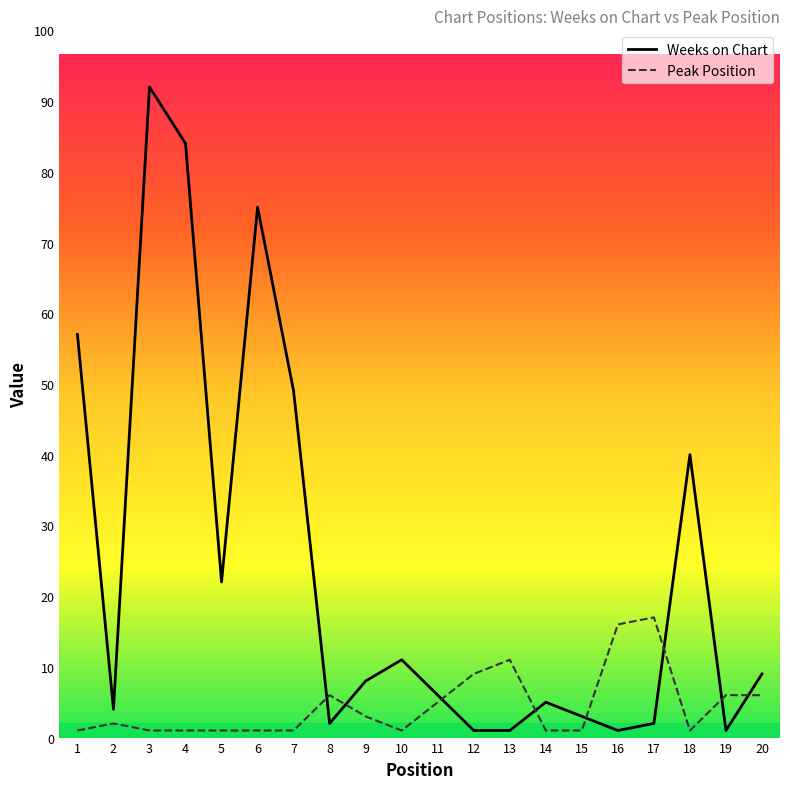

True or false: Weeks on Chart has a value of 75 at 6.

True